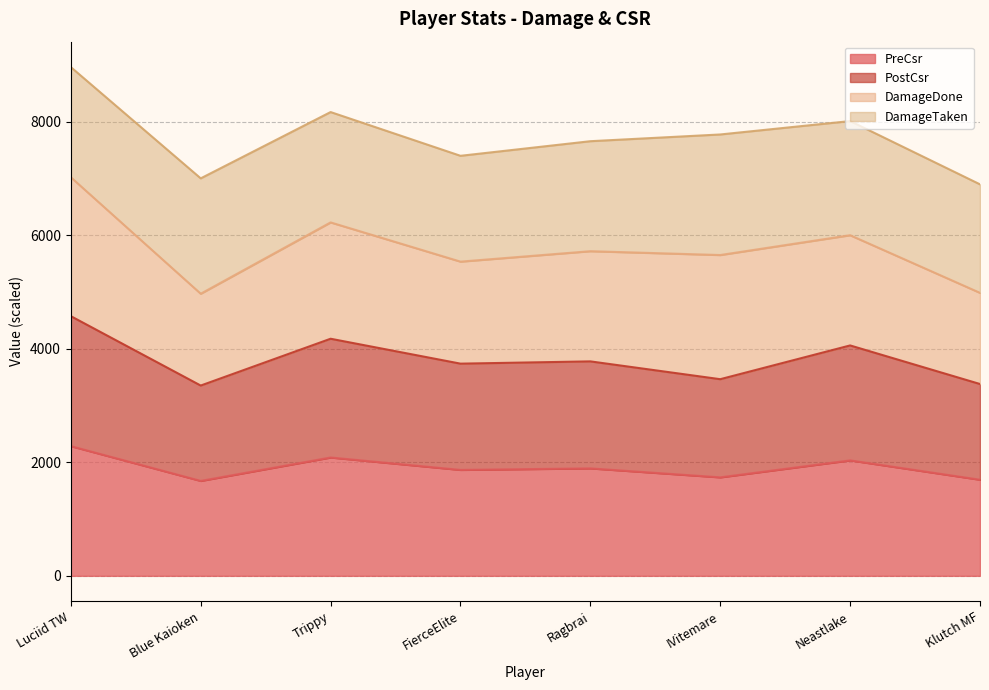

How many data points does each series have?

8